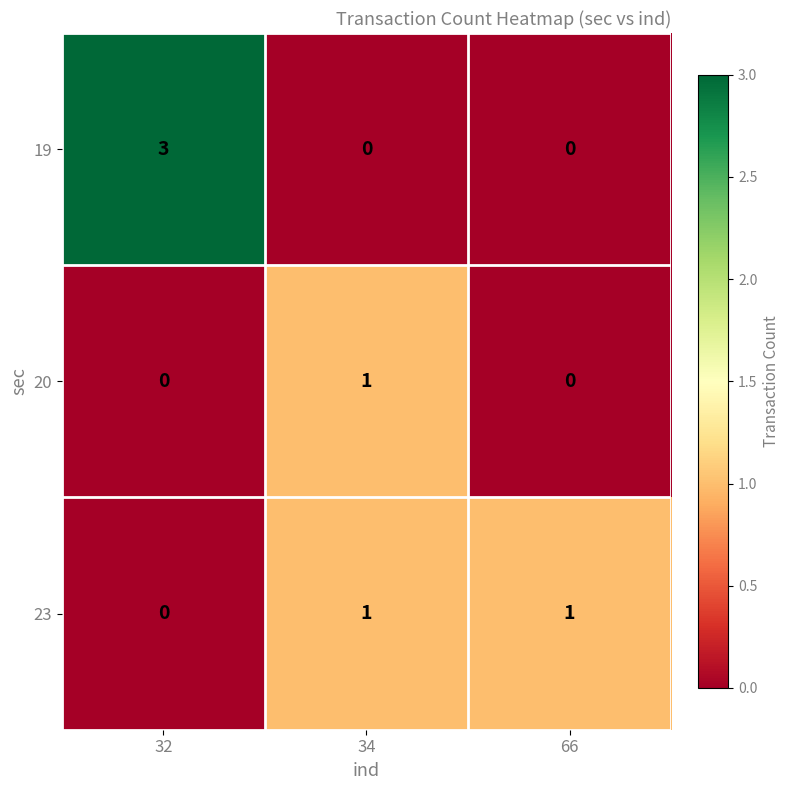

How many positive values does the 19 series have?

1